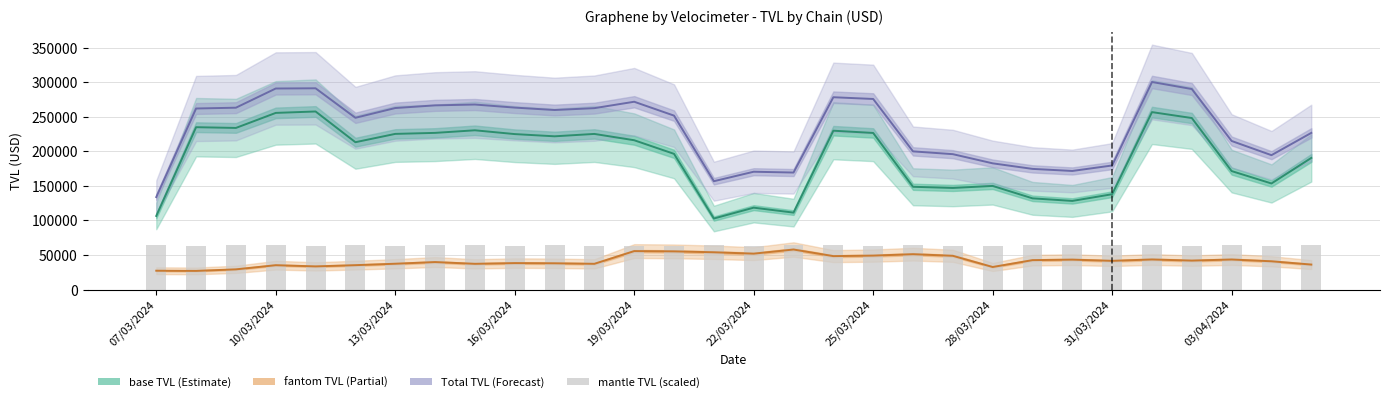

At how many categories does at least one series exceed 67155?

30